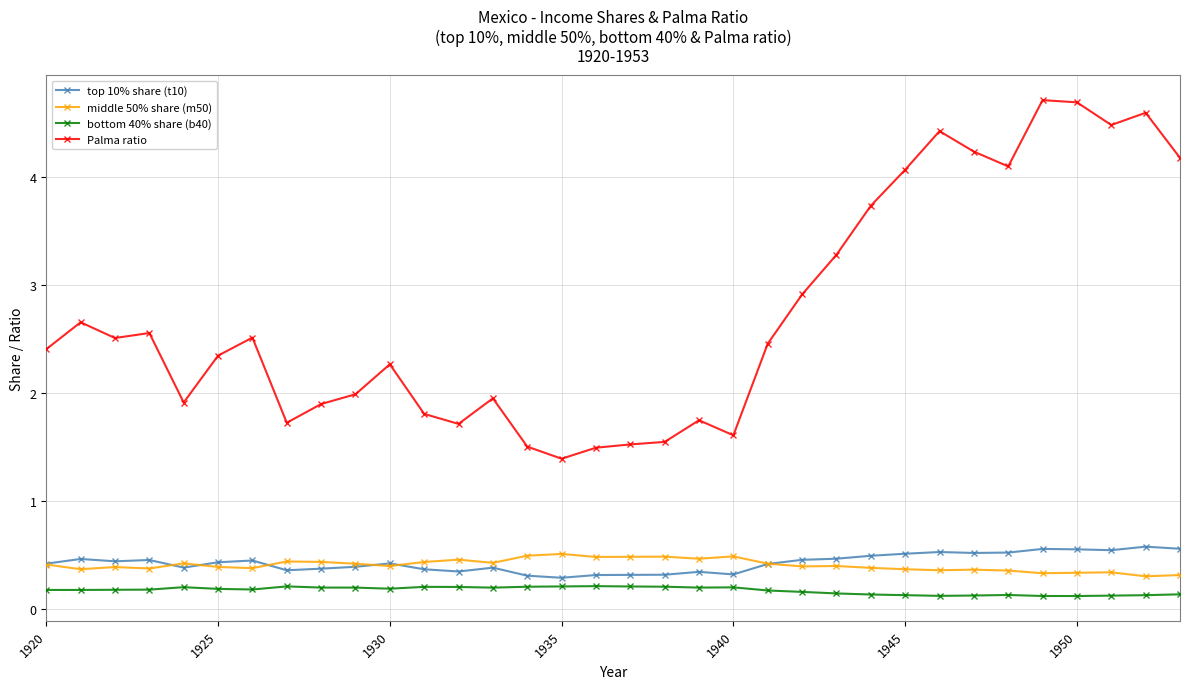

Which series has the widest spread of values?

Palma ratio